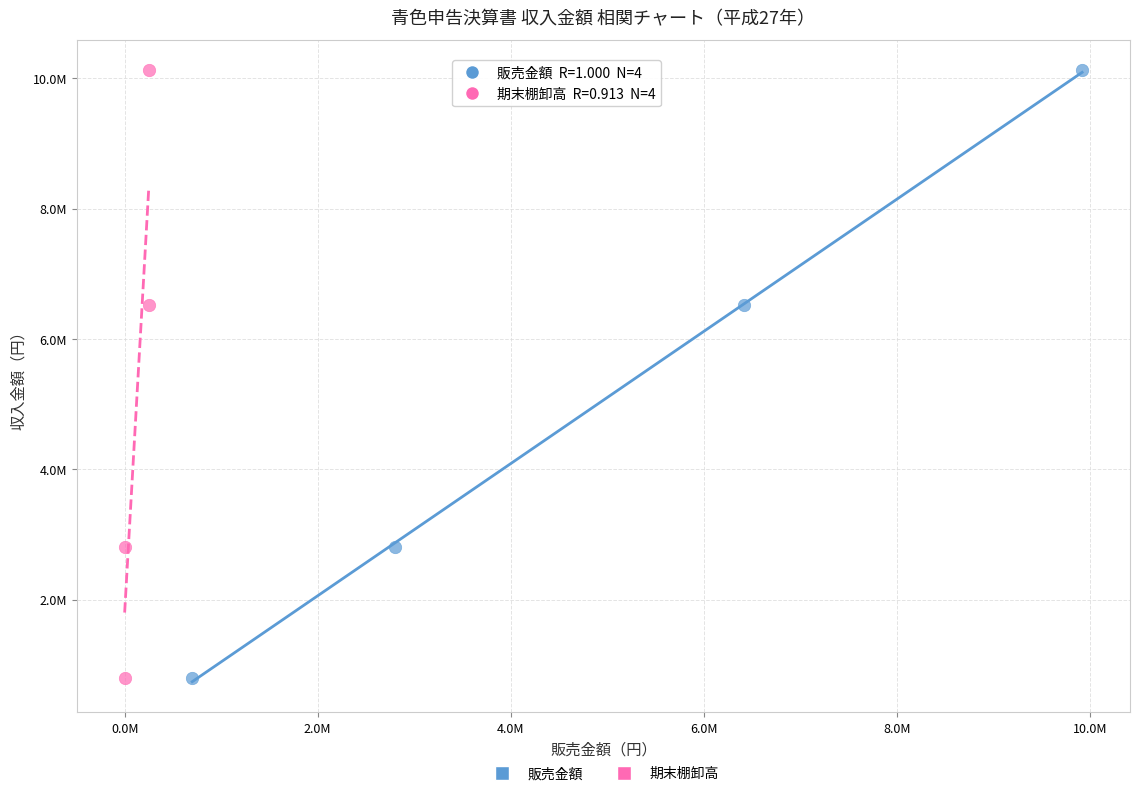

What are all the series names shown in the legend?

販売金額, 期末棚卸高